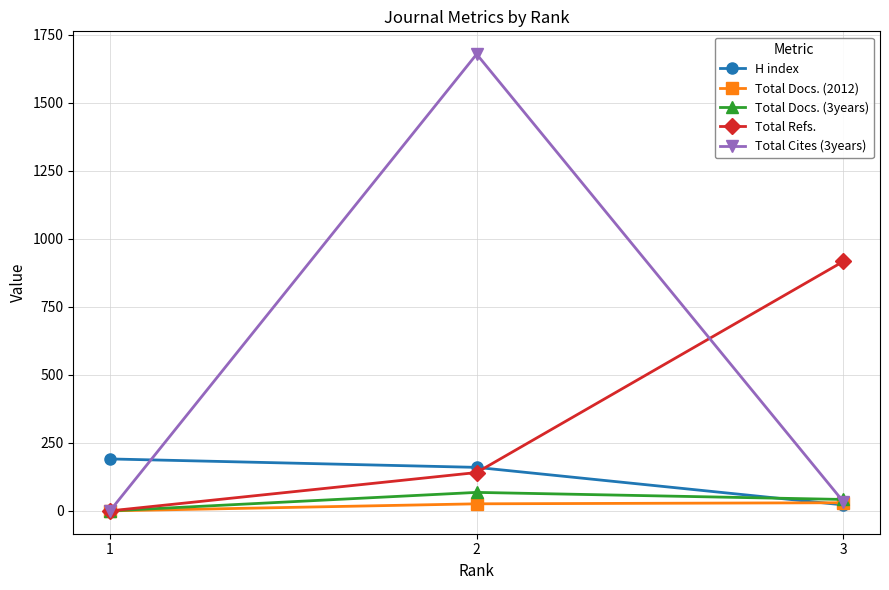

Which category has the lowest value across all series?

1